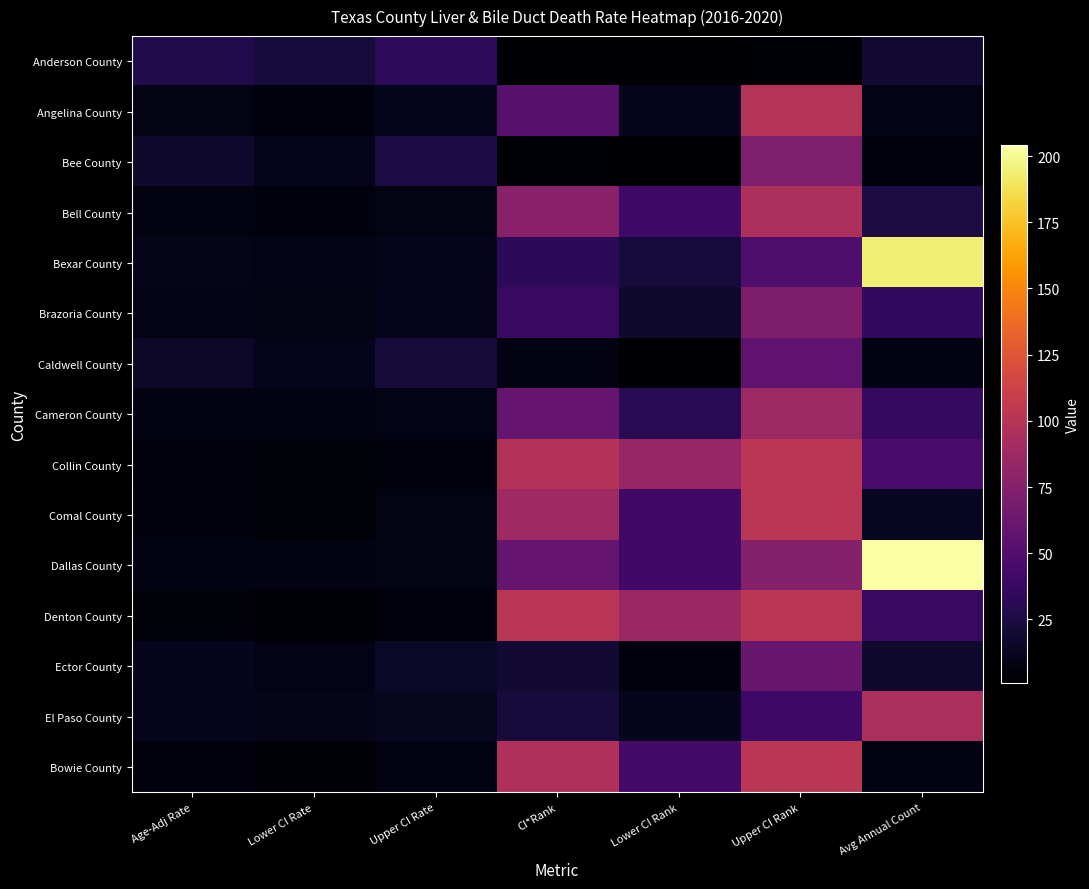

How many series are shown in this chart?

15